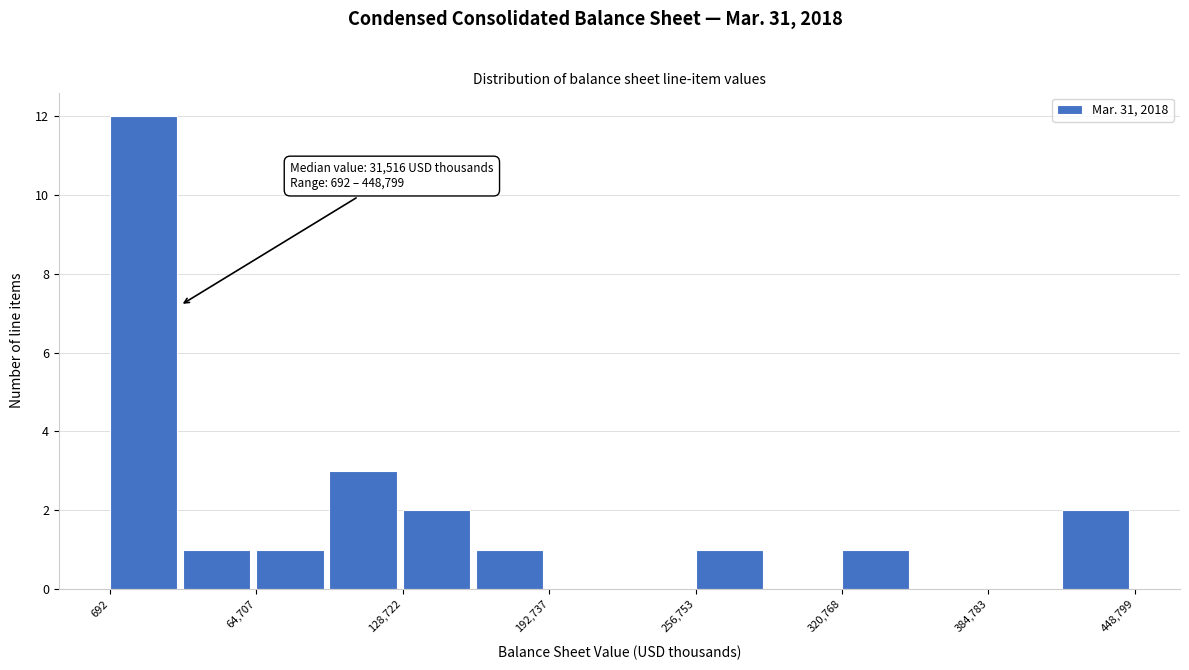

Read against the x-axis, roughly where is the centre of the tallest bar?

20000